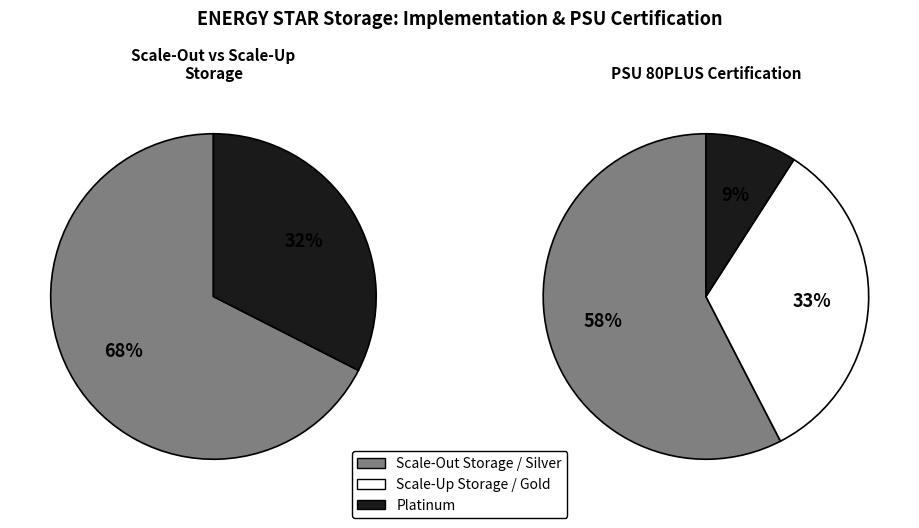

To the nearest percent, what is the average slice percentage?

50%